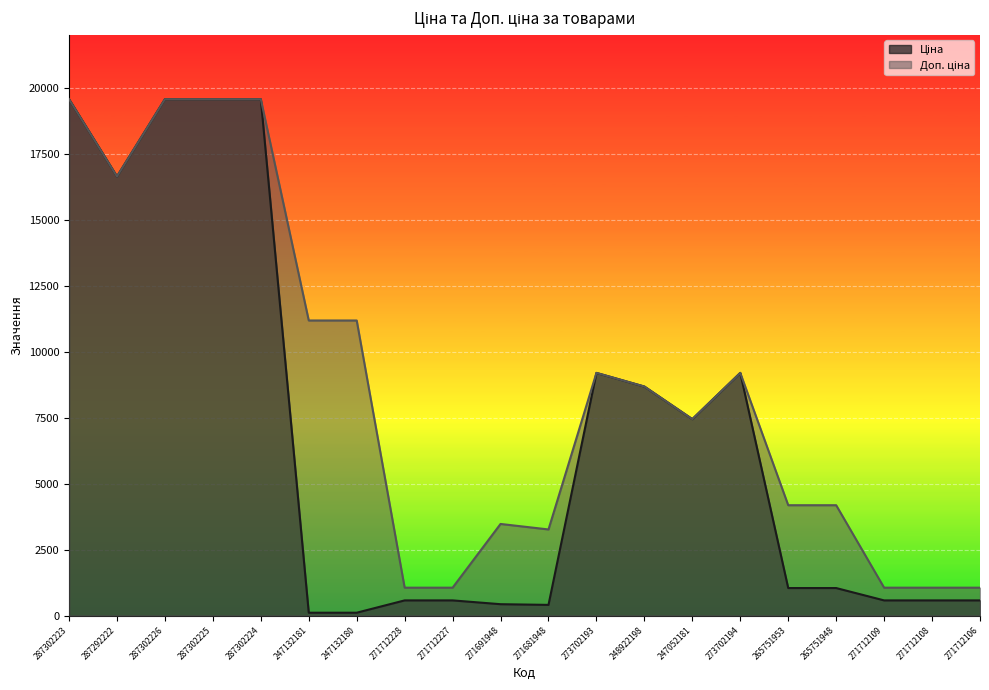

Is it true that Ціна equals 1031.1 at 271712108?

False